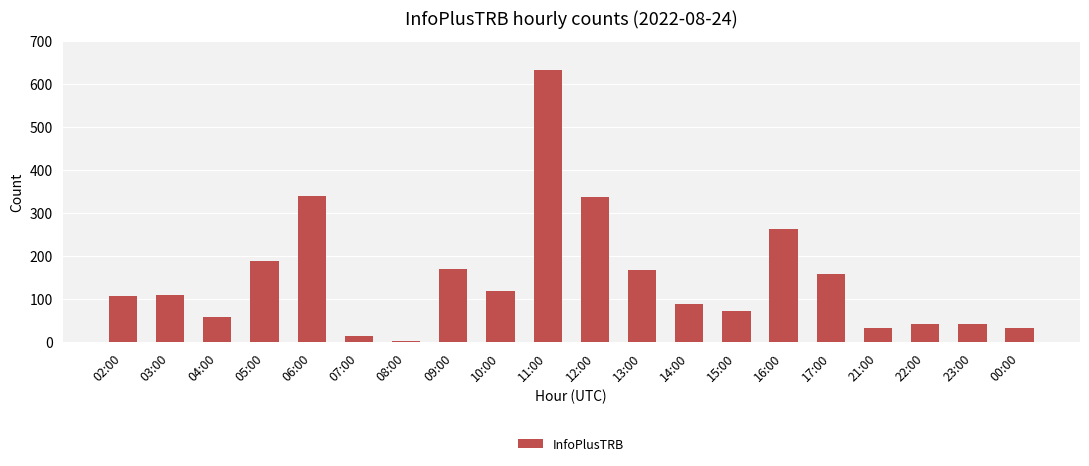

What is the sum of all values?

2985